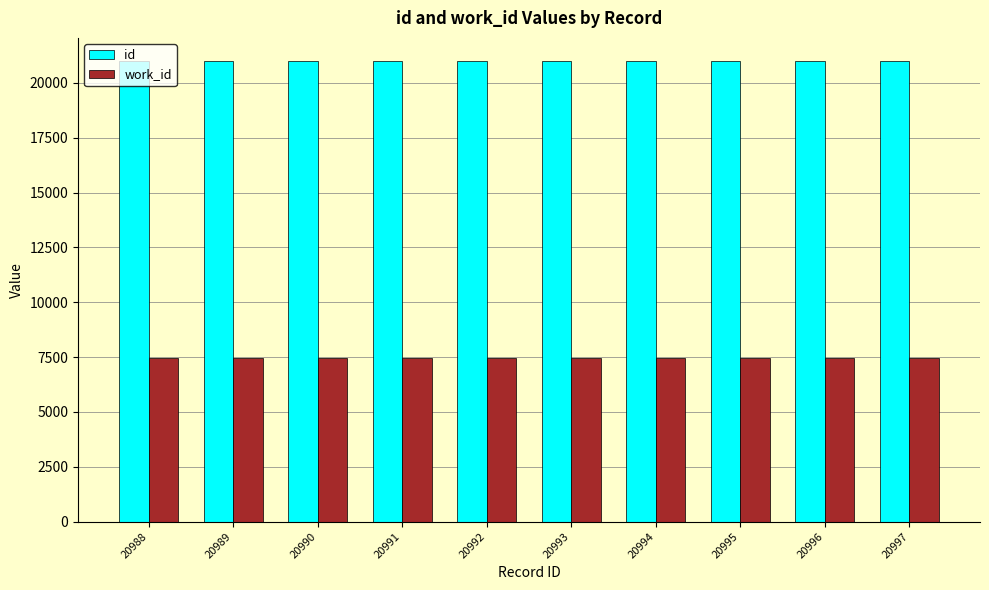

What is the spread (max minus min) of values at 20994?

13518